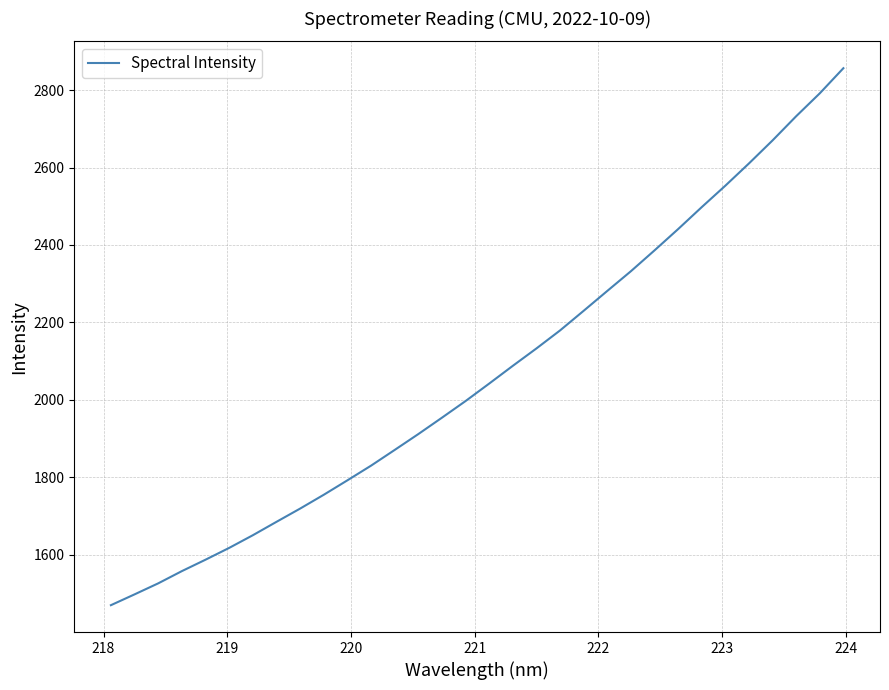

What is the difference between the maximum and minimum values?

1386.2